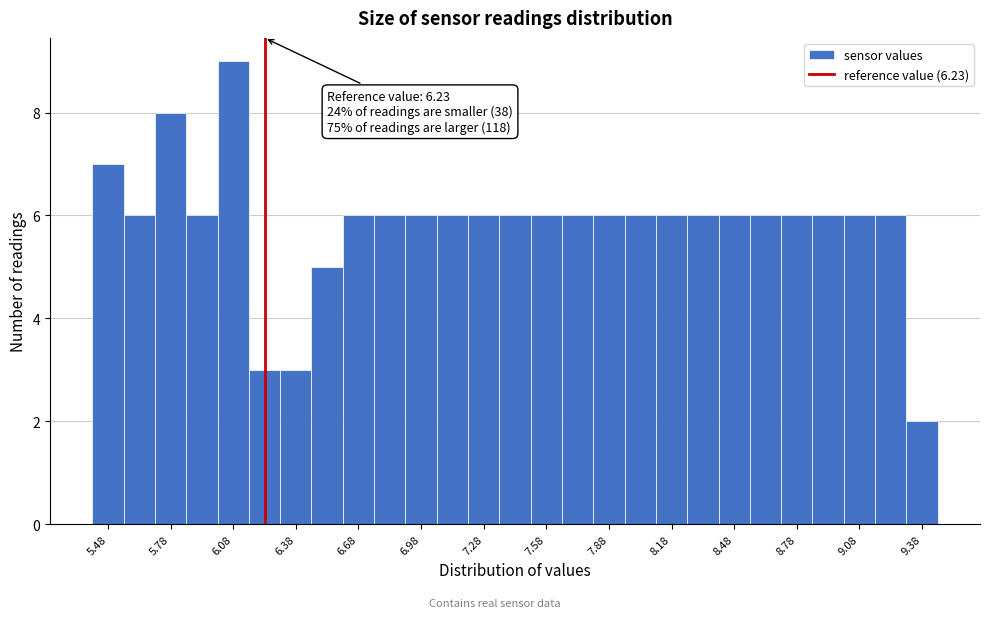

Around what value on the x-axis is the tallest bar? Give the approximate position of its centre, as read against the axis.

6.10